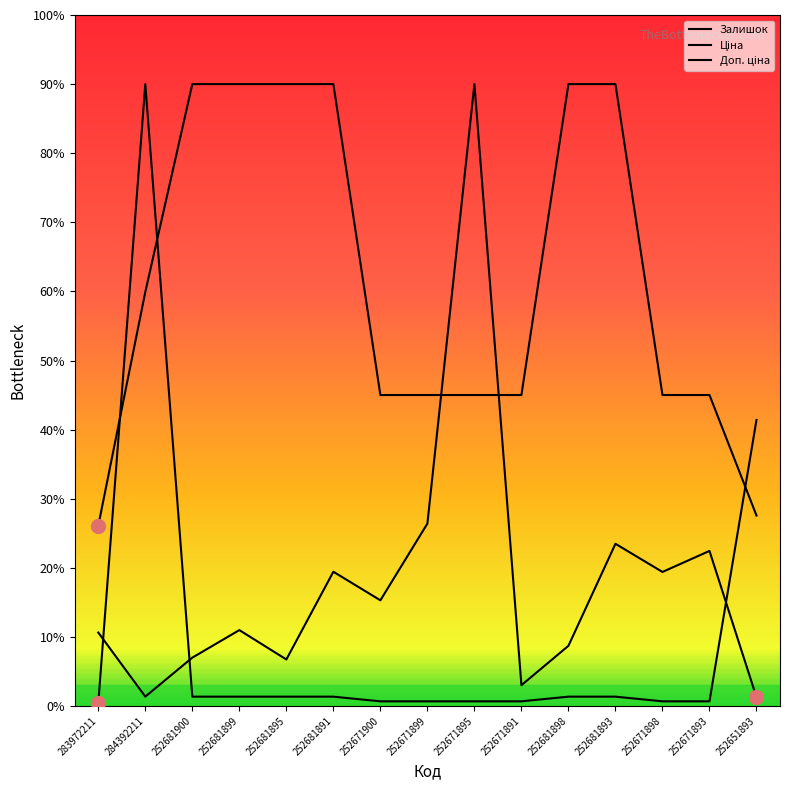

Which series ends up on top after the final intersection of Ціна and Доп. ціна?

Ціна